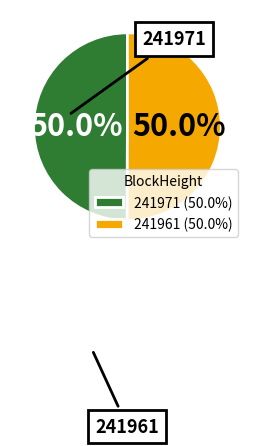

Which has a higher value, 241971 or 241961?

241961